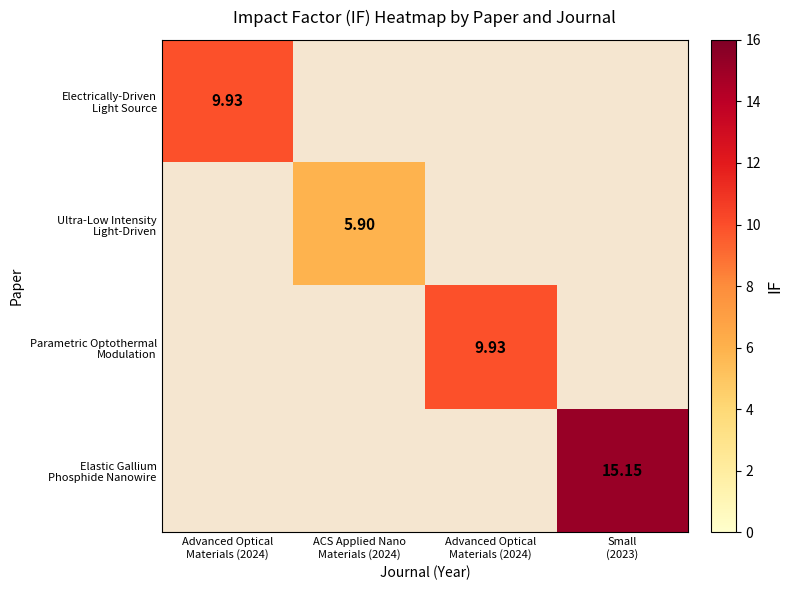

Which series has the largest range (max minus min)?

Elastic Gallium Phosphide Nanowire